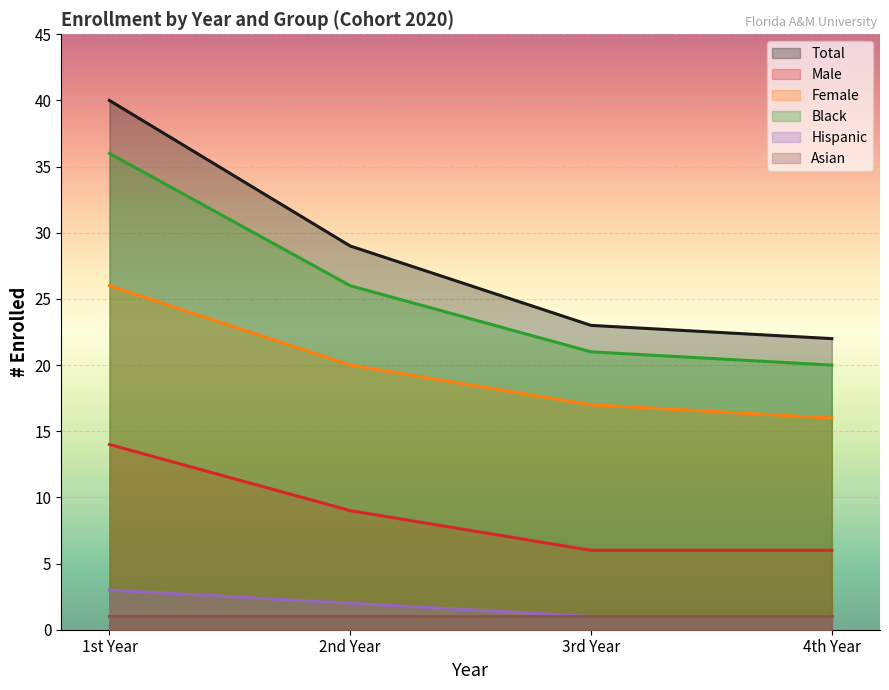

At which category is the sum across all series the highest?

1st Year